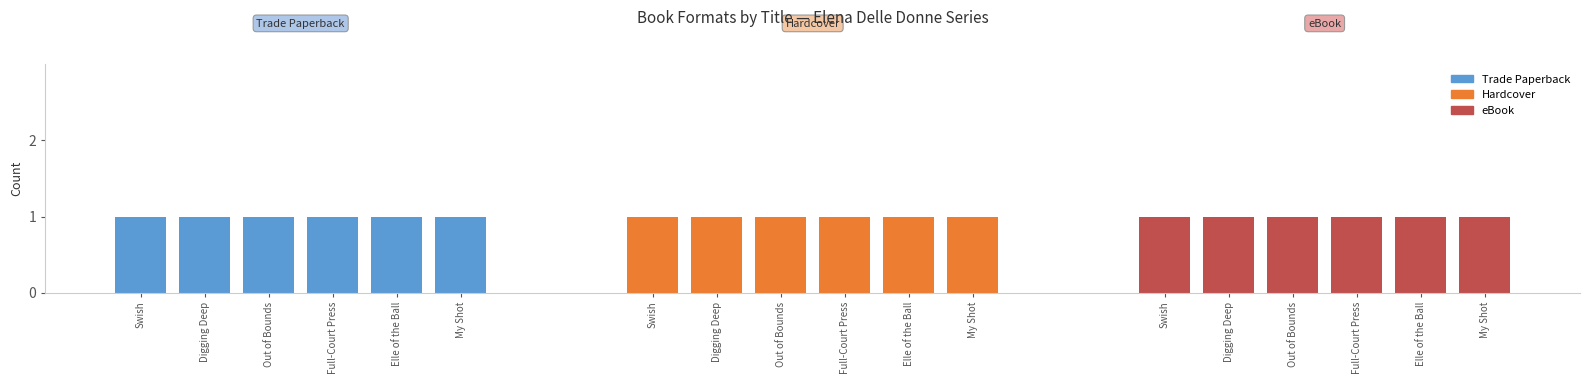

At which category is the sum across all series the highest?

My Shot